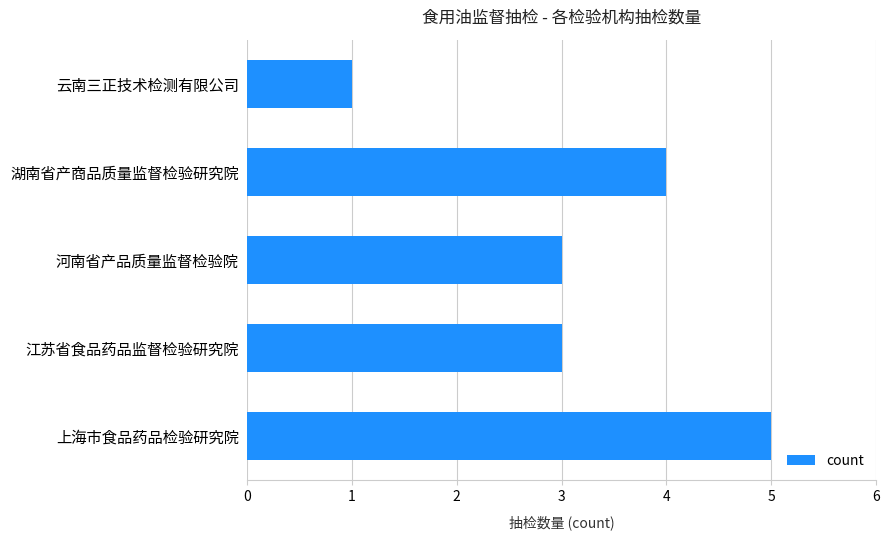

The value at 云南三正技术检测有限公司 is 2. True or false?

False